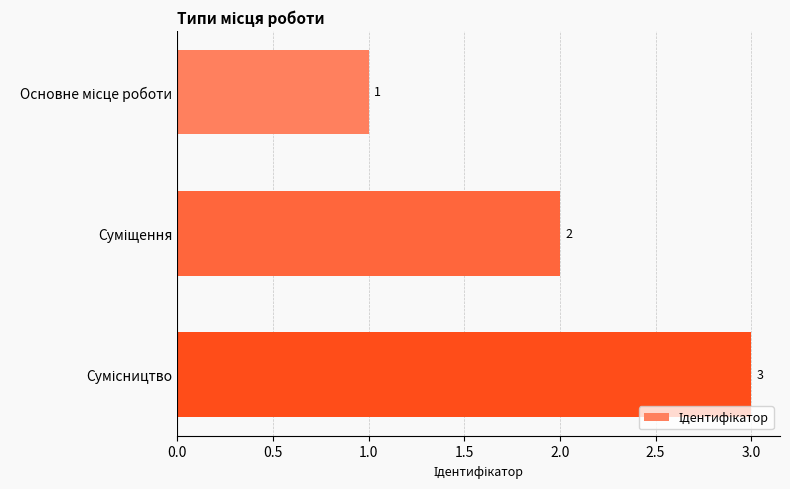

How many values are between 1 and 3?

3